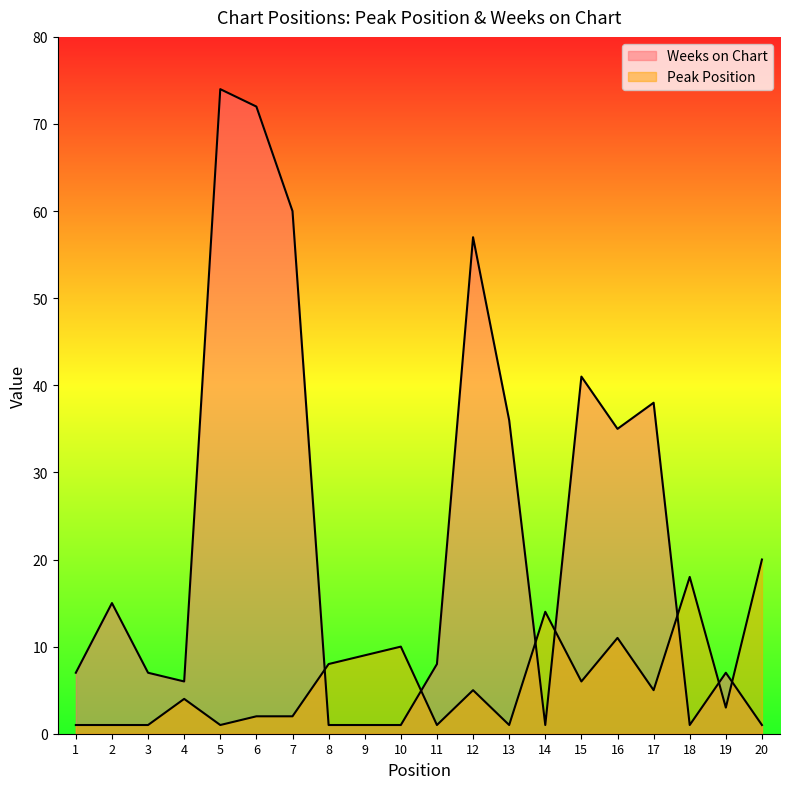

What is the minimum value shown in the chart?

1